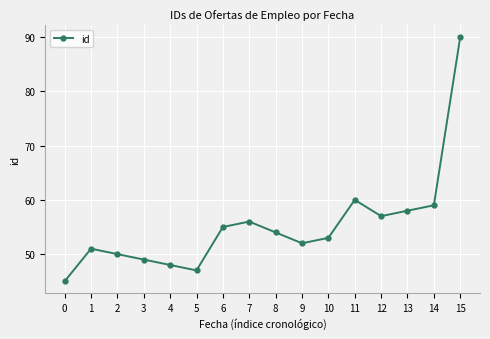

How many interior local valleys (lower than both neighbors) does the data have?

3